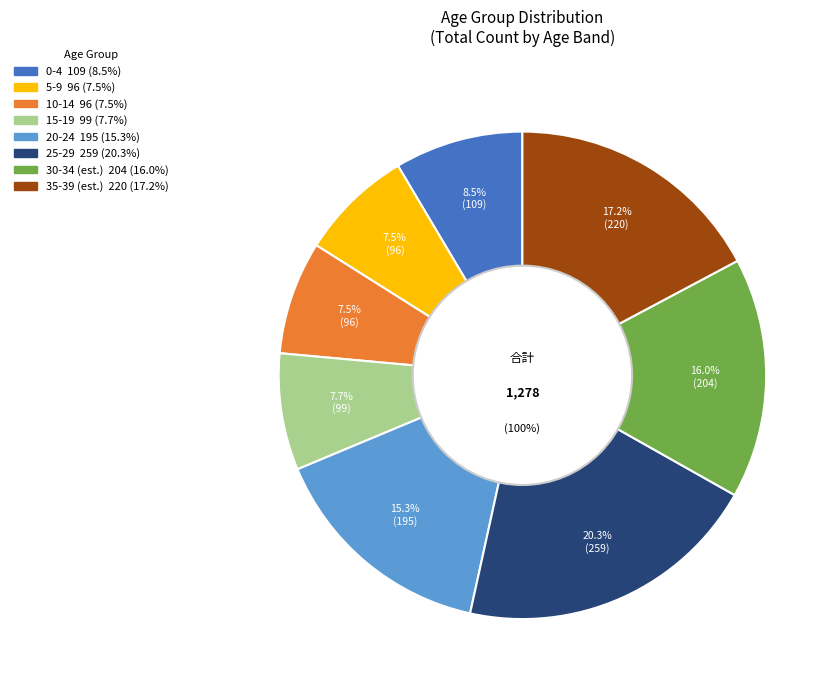

Is 30`34 the majority of the pie?

No